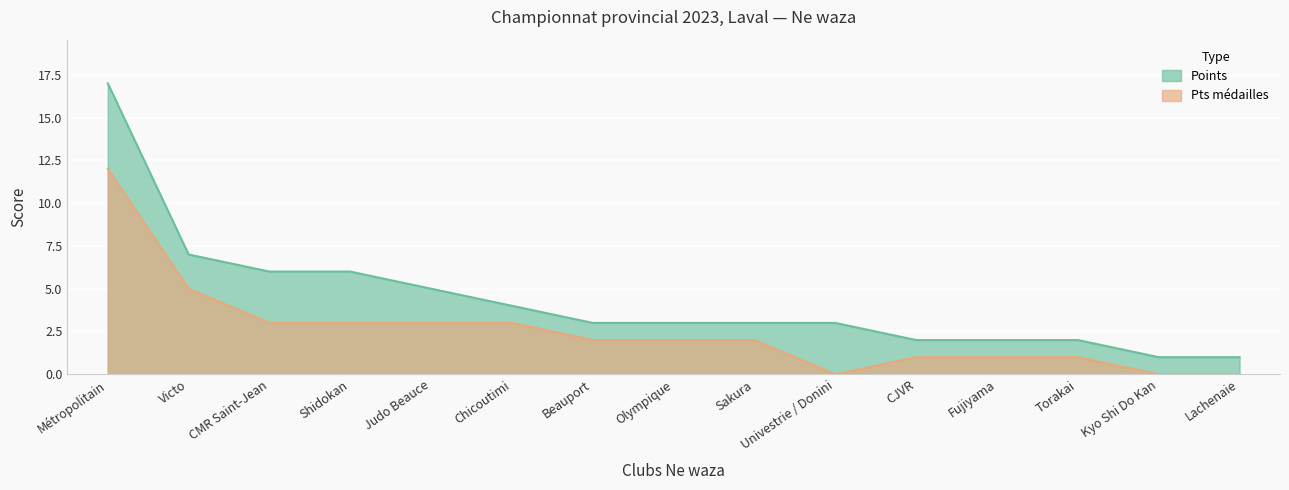

How many data points does each series have?

15